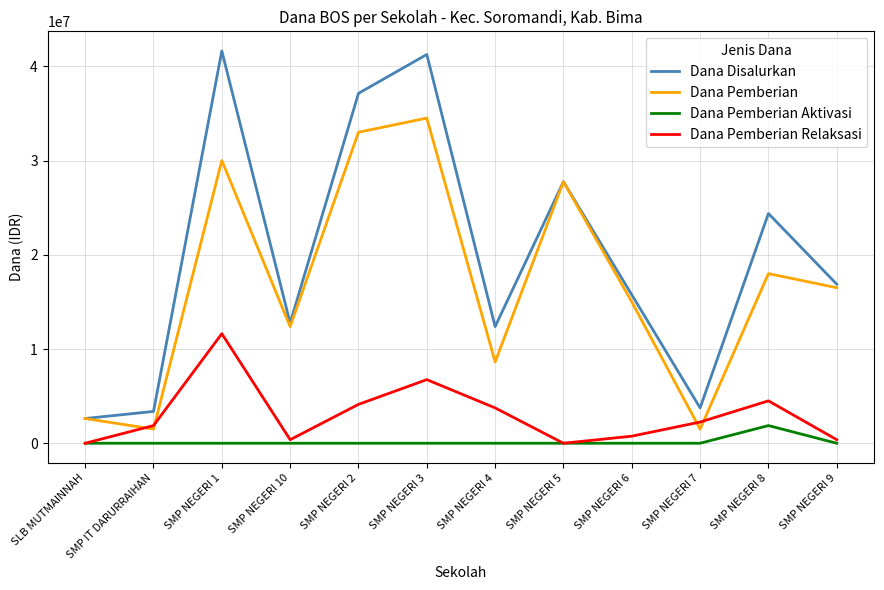

Reading left to right, transcribe all the data shown in this chart.

Dana Disalurkan: SLB MUTMAINNAH=2625000	SMP IT DARURRAIHAN=3375000	SMP NEGERI 1=41625000	SMP NEGERI 10=12750000	SMP NEGERI 2=37125000	SMP NEGERI 3=41250000	SMP NEGERI 4=12375000	SMP NEGERI 5=27750000	SMP NEGERI 6=15750000	SMP NEGERI 7=3750000	SMP NEGERI 8=24375000	SMP NEGERI 9=16875000
Dana Pemberian: SLB MUTMAINNAH=2625000	SMP IT DARURRAIHAN=1500000	SMP NEGERI 1=30000000	SMP NEGERI 10=12375000	SMP NEGERI 2=33000000	SMP NEGERI 3=34500000	SMP NEGERI 4=8625000	SMP NEGERI 5=27750000	SMP NEGERI 6=15000000	SMP NEGERI 7=1500000	SMP NEGERI 8=18000000	SMP NEGERI 9=16500000
Dana Pemberian Aktivasi: SLB MUTMAINNAH=0	SMP IT DARURRAIHAN=0	SMP NEGERI 1=0	SMP NEGERI 10=0	SMP NEGERI 2=0	SMP NEGERI 3=0	SMP NEGERI 4=0	SMP NEGERI 5=0	SMP NEGERI 6=0	SMP NEGERI 7=0	SMP NEGERI 8=1875000	SMP NEGERI 9=0
Dana Pemberian Relaksasi: SLB MUTMAINNAH=0	SMP IT DARURRAIHAN=1875000	SMP NEGERI 1=11625000	SMP NEGERI 10=375000	SMP NEGERI 2=4125000	SMP NEGERI 3=6750000	SMP NEGERI 4=3750000	SMP NEGERI 5=0	SMP NEGERI 6=750000	SMP NEGERI 7=2250000	SMP NEGERI 8=4500000	SMP NEGERI 9=375000